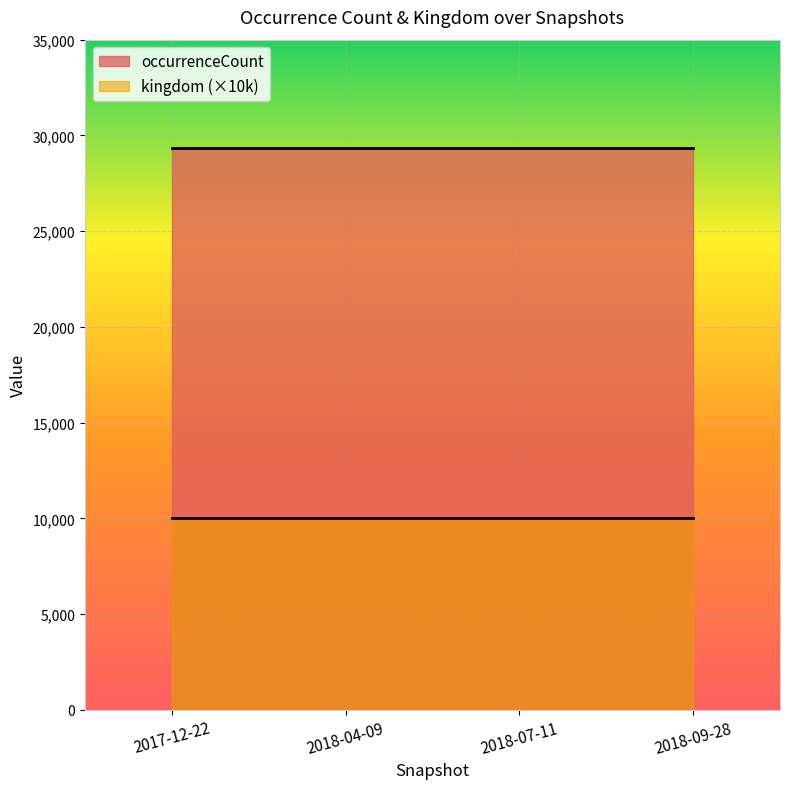

The occurrenceCount series shows 15283 at 2018-09-28. True or false?

False